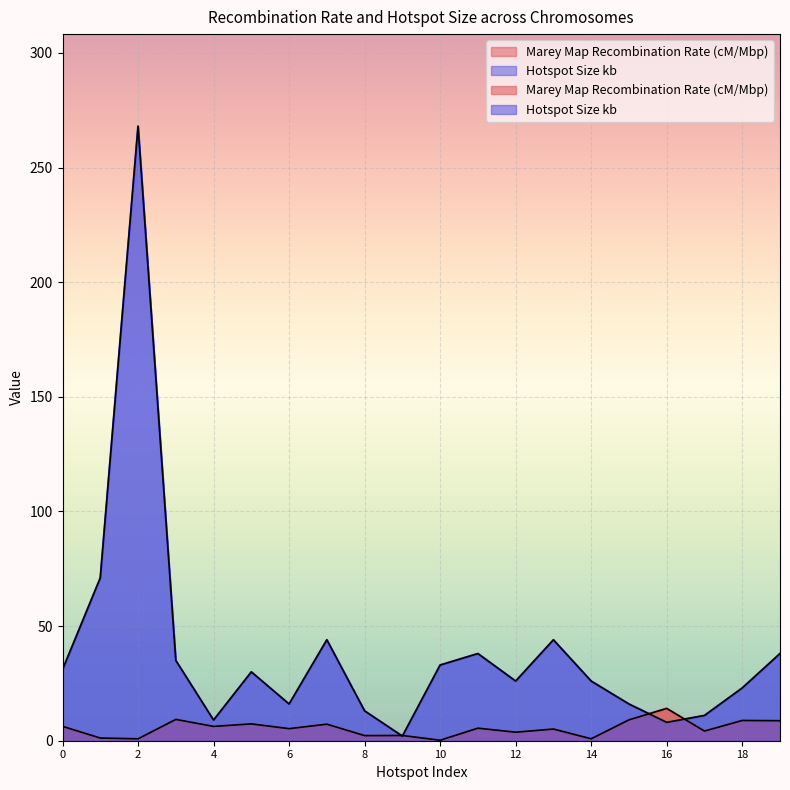

How many lines are shown in the chart?

2